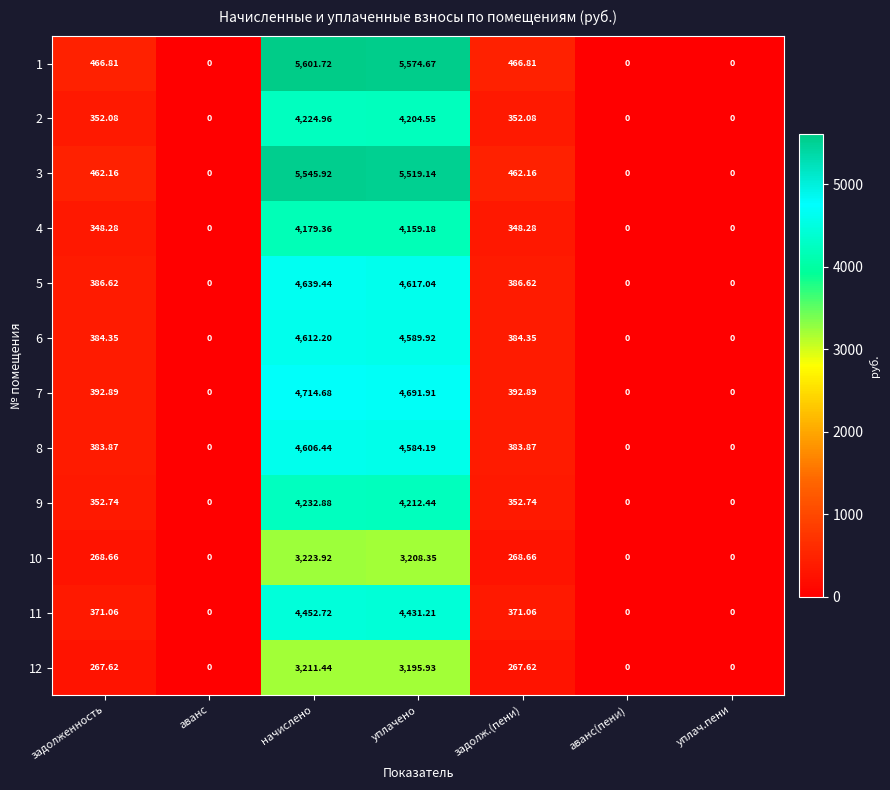

Where does the 8 series first go above 383?

задолженность